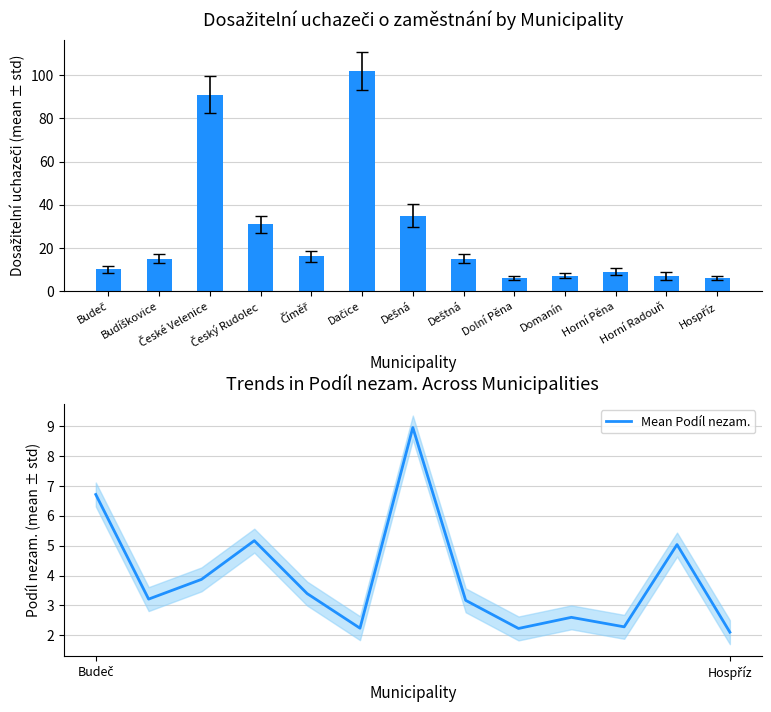

What is the lowest value of the Dosažitelní uchazeči series?

6.0